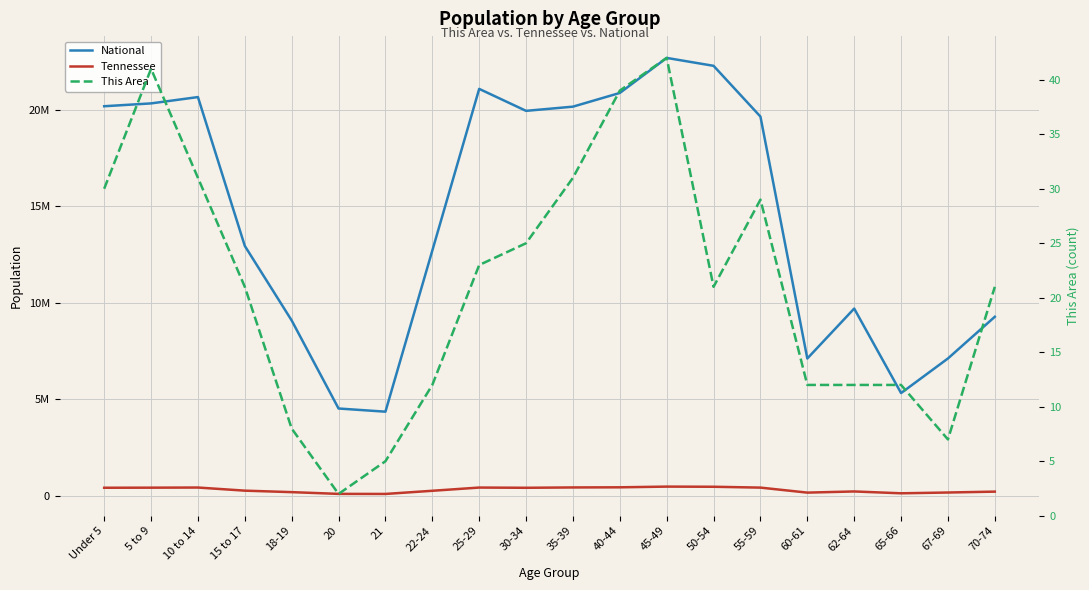

What is the highest value of the National series?

22708591